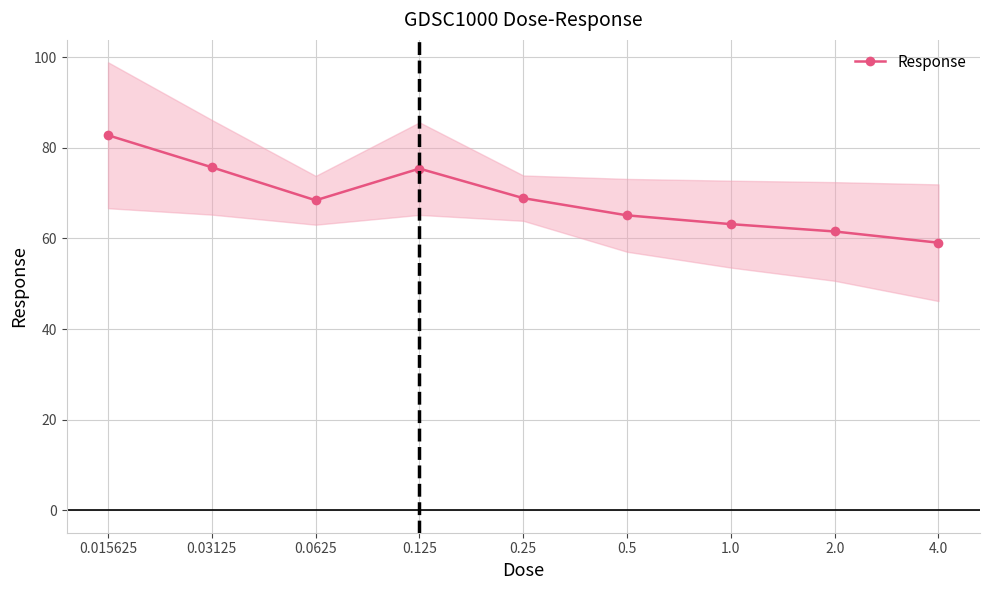

At which label is the value closest to 70?

0.25